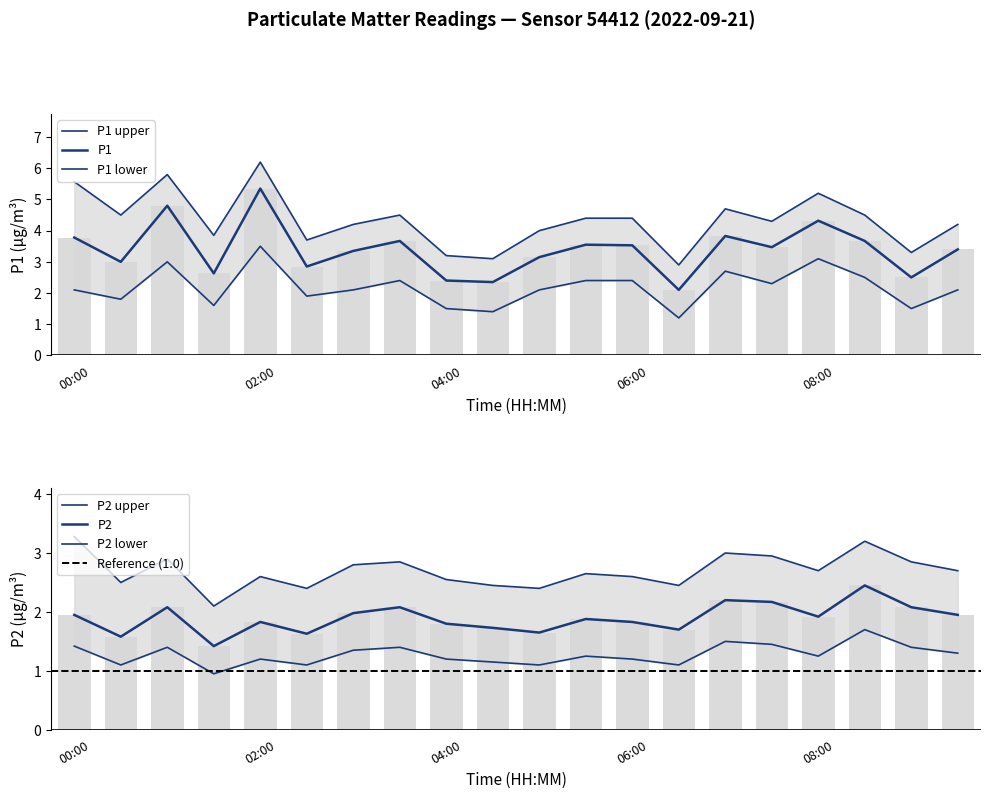

What is the highest value of the P2 series?

2.5